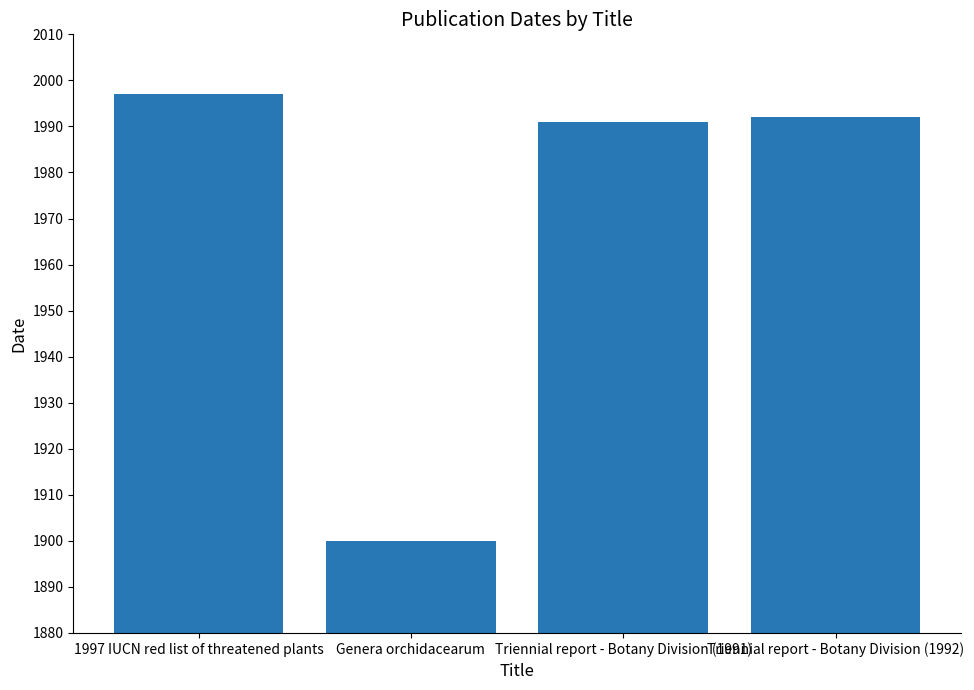

What is the change in value from 1997 IUCN red list of threatened plants to Triennial report - Botany Division (1992)?

-5